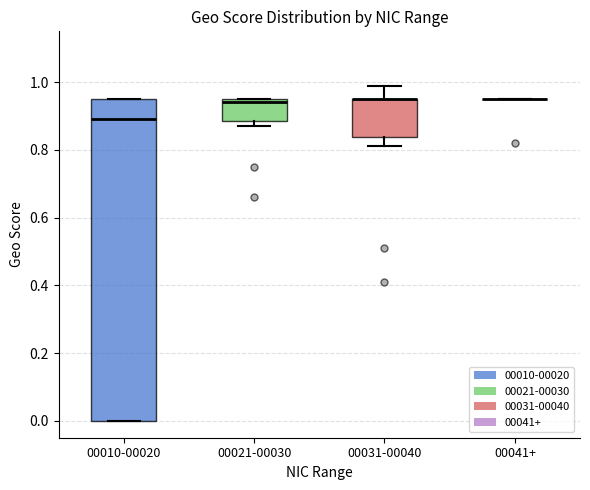

Reading left to right, read every box against the y-axis: the position of its median line, the range the box covers, and the ends of its whiskers. The values are not printed on the chart, so give them approximately, as read against the axis.

00010-00020: median 0.90, box 0.00 to 0.96, whiskers 0.00 to 0.96
00021-00030: median 0.94, box 0.88 to 0.96, whiskers 0.88 (just below the box's lower edge) to 0.96
00031-00040: median 0.96 (drawn on the box's upper edge), box 0.84 to 0.96, whiskers 0.82 to 1.00
00041+: box collapsed to a line at 0.96, whiskers 0.96 to 0.96